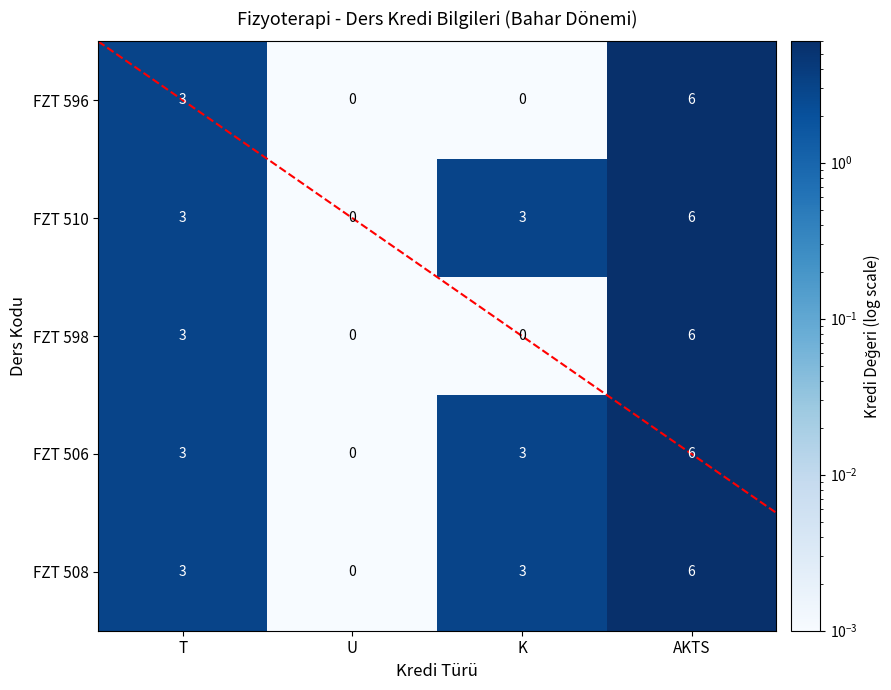

What is the average value of the FZT 596 series?

2.3